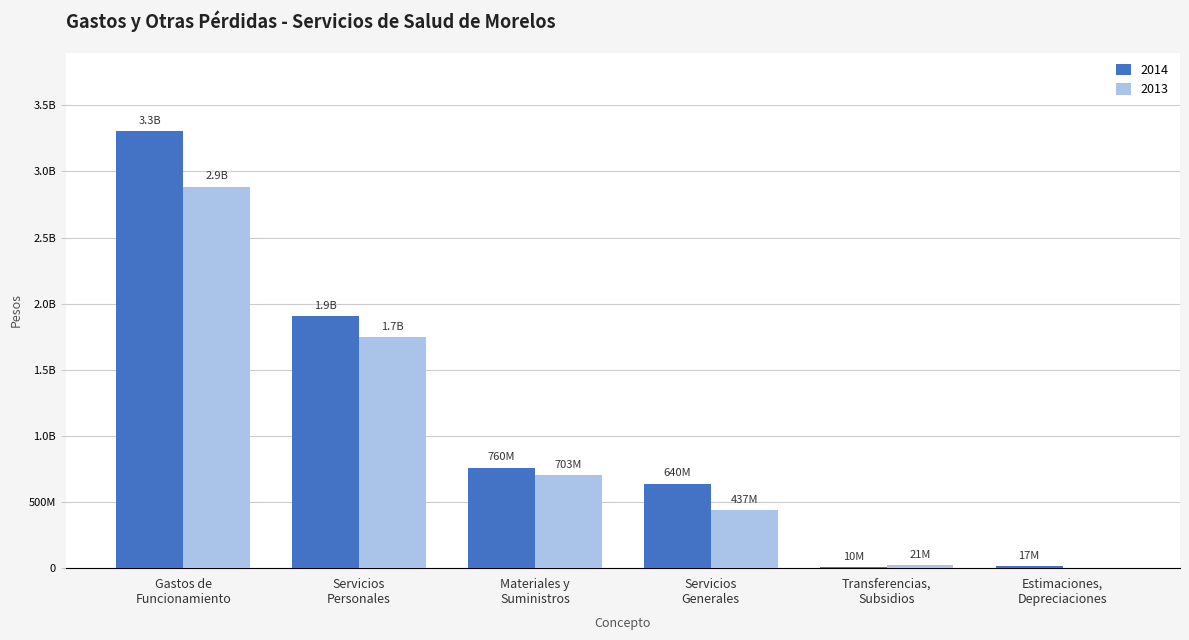

What position from the left is Transferencias,
Subsidios?

5